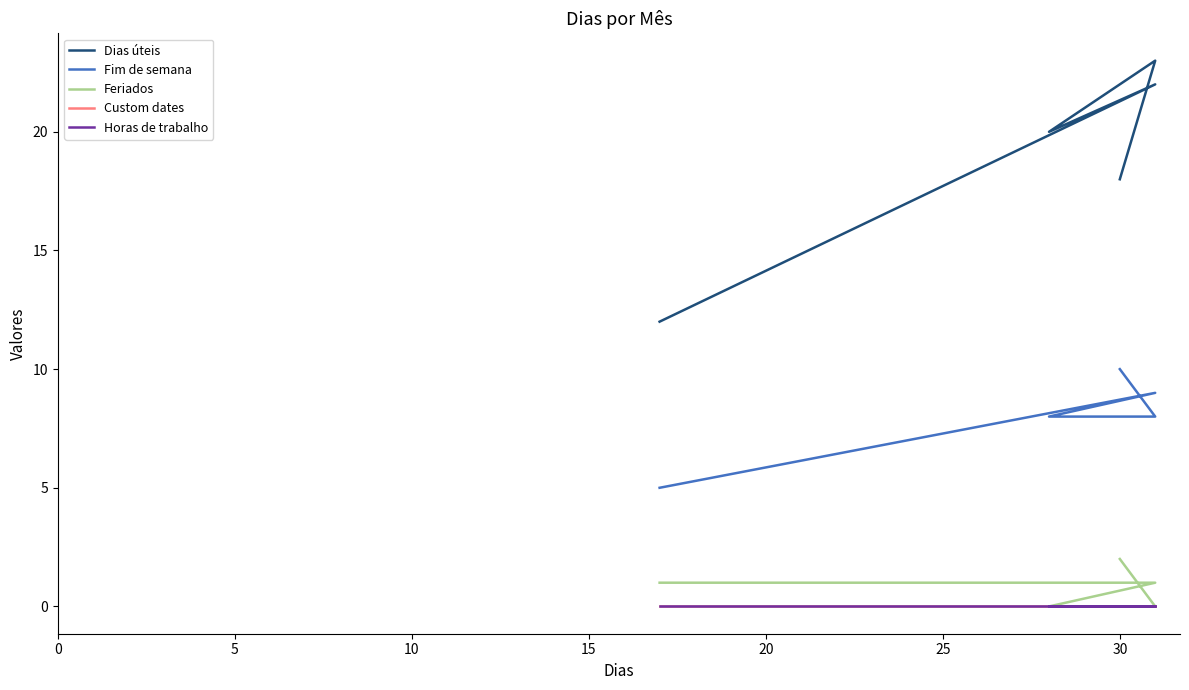

Reading left to right, what are all the values shown in this chart?

Dias úteis: 12	22	20	23	18
Fim de semana: 5	9	8	8	10
Feriados: 1	1	0	0	2
Custom dates: 0	0	0	0	0
Horas de trabalho: 0	0	0	0	0